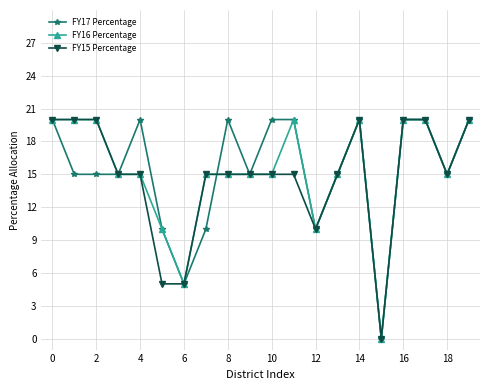

How many interior local valleys does the FY17 Percentage series have?

5